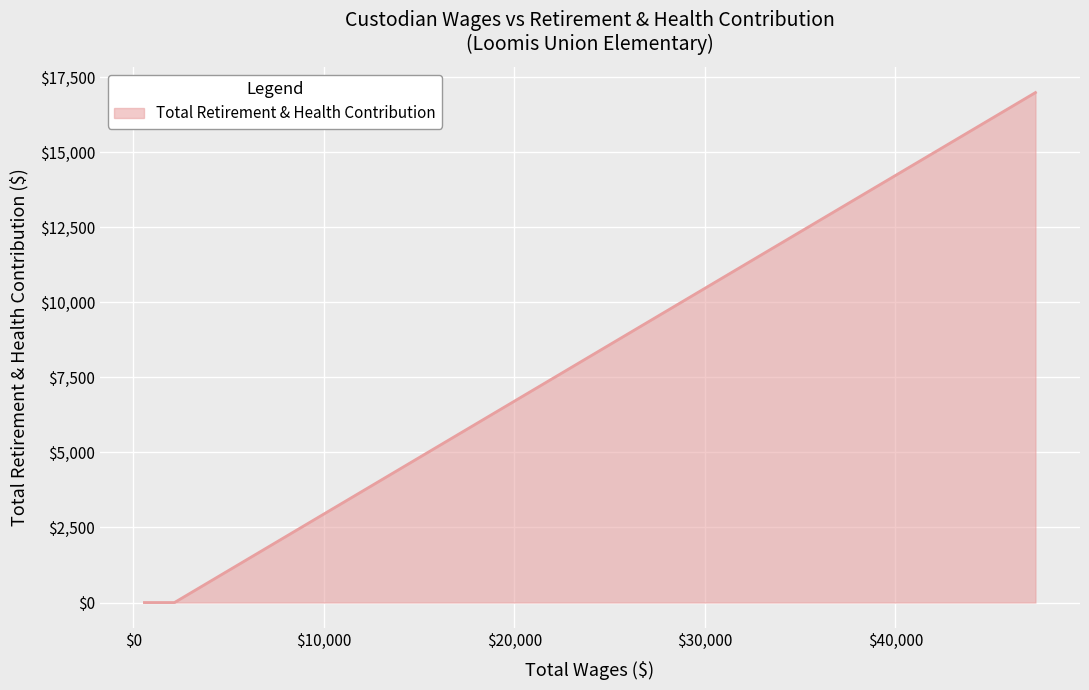

Count the number of values greater than 0.

2